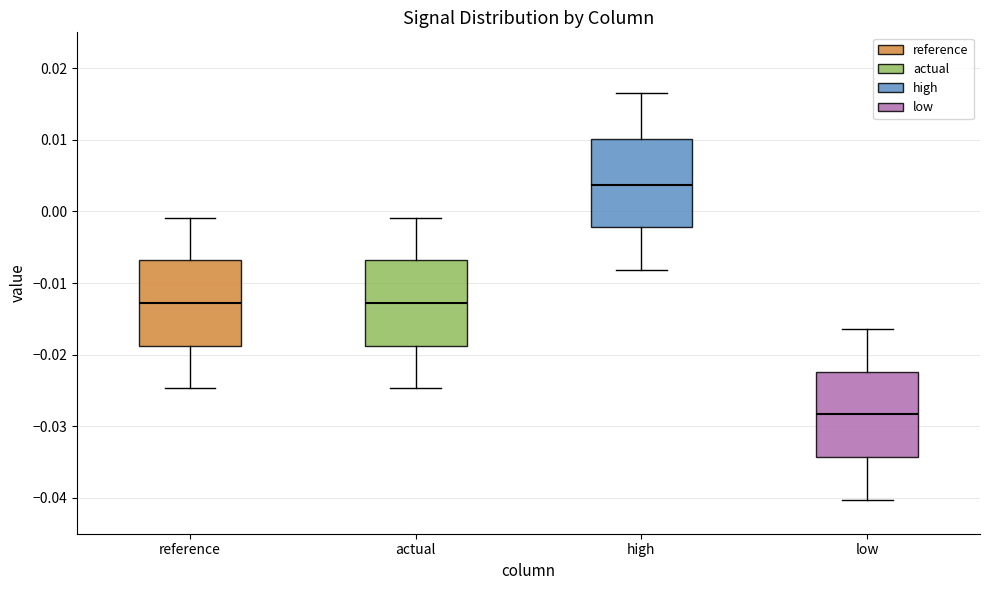

Reading left to right, read every box against the y-axis: the position of its median line, the range the box covers, and the ends of its whiskers. The values are not printed on the chart, so give them approximately, as read against the axis.

reference: median -0.013, box -0.019 to -0.007, whiskers -0.025 to -0.001
actual: median -0.013, box -0.019 to -0.007, whiskers -0.025 to -0.001
high: median 0.004, box -0.002 to 0.010, whiskers -0.008 to 0.016
low: median -0.028, box -0.034 to -0.022, whiskers -0.040 to -0.016